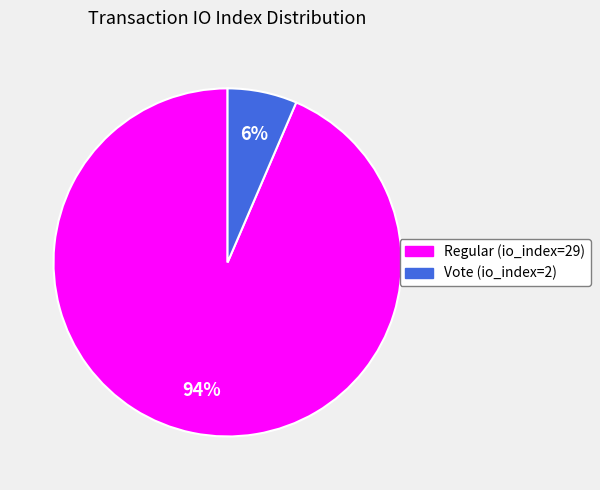

To the nearest percent, what is the combined percentage of Vote (io_index=2) and Regular (io_index=29)?

100%